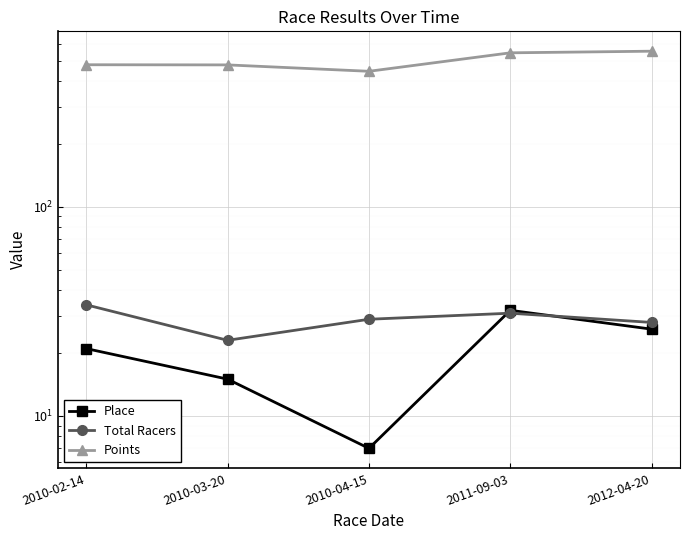

What is the sum of the Place values at 2010-03-20 and 2011-09-03?

47.0